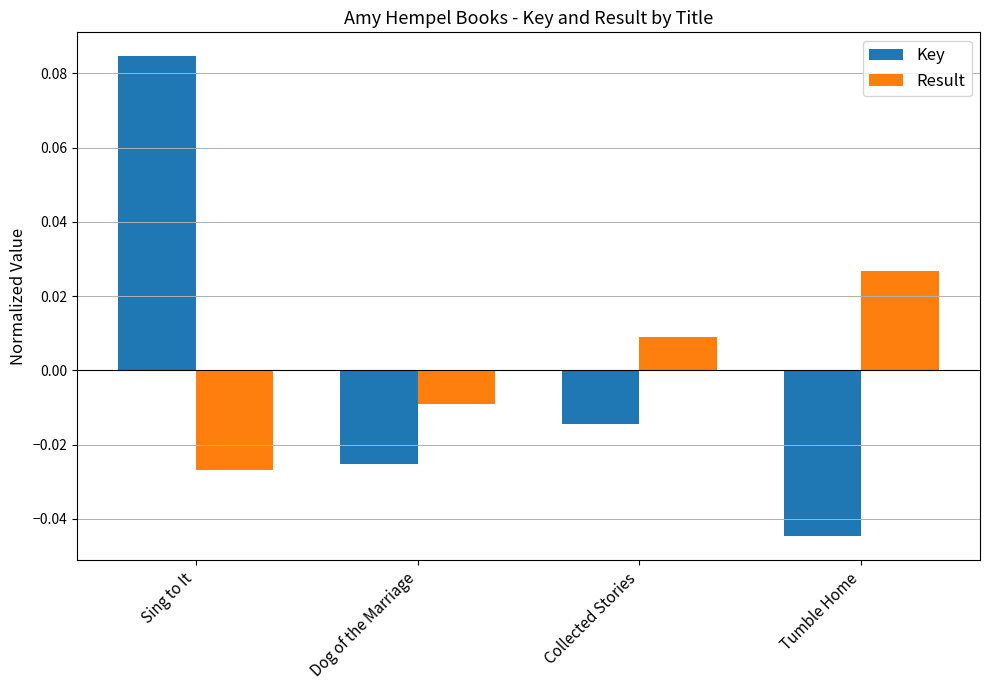

Which series has the largest range (max minus min)?

Key